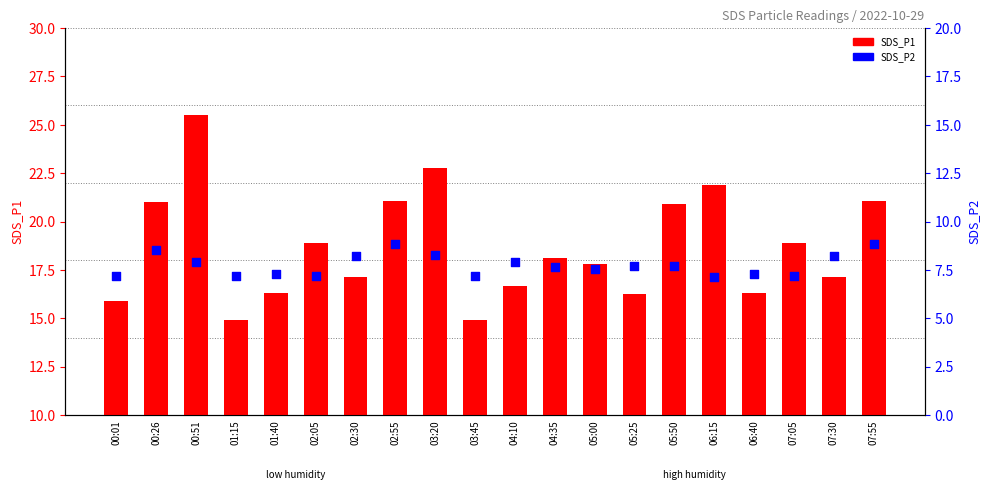

Which series reaches the maximum Y coordinate?

SDS_P1